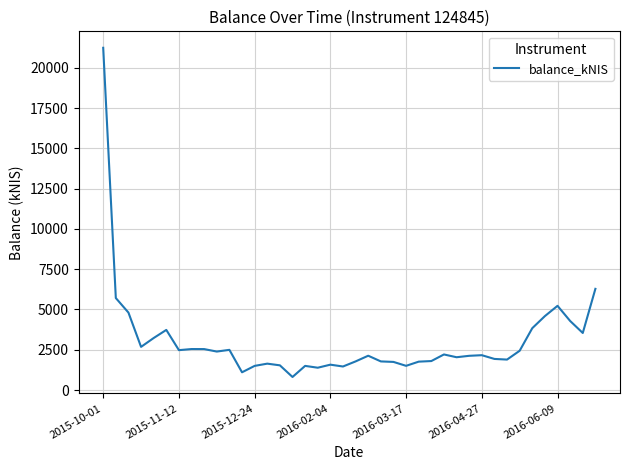

What is the difference between the maximum and minimum values?

20429.7